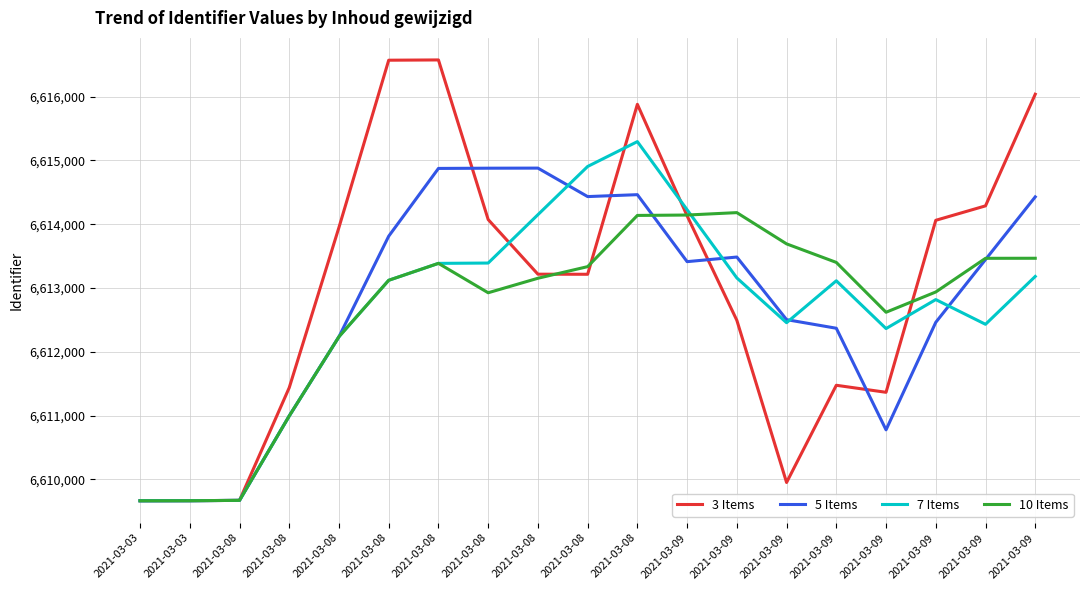

What is the sum of the 5 Items values at 2021-03-09 and 2021-03-09?

13224966.2